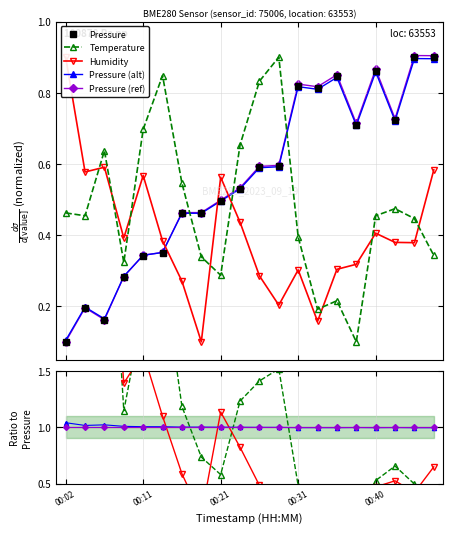

What is the smallest value displayed?

0.1